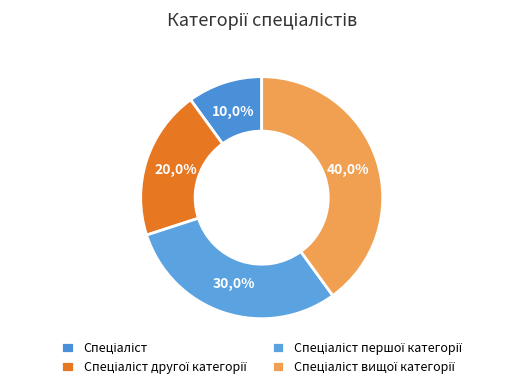

What percentage is the Спеціаліст другої категорії slice, to the nearest percent?

20%